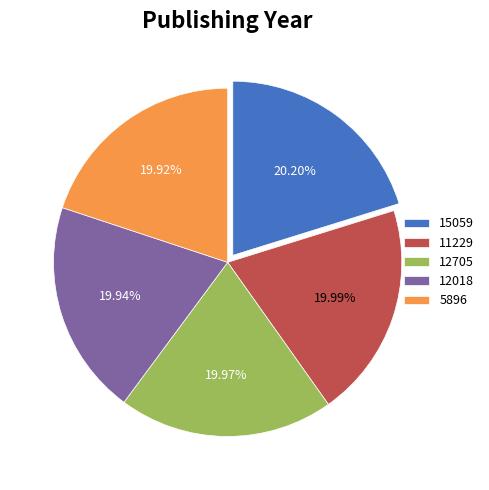

Approximately how many times larger is the value at 12705 compared to 12018?

1.0